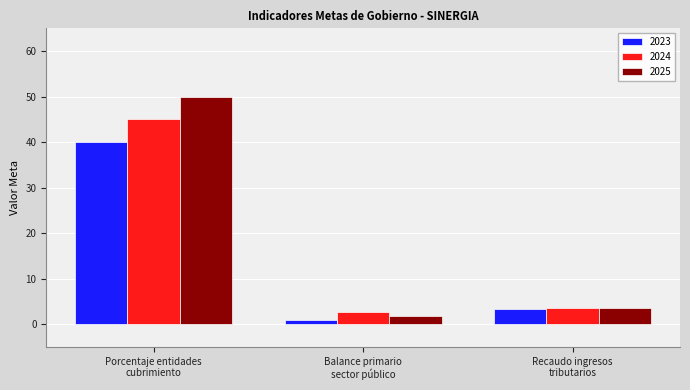

What is the label of the 2nd bar from the right?

Balance primario
sector público